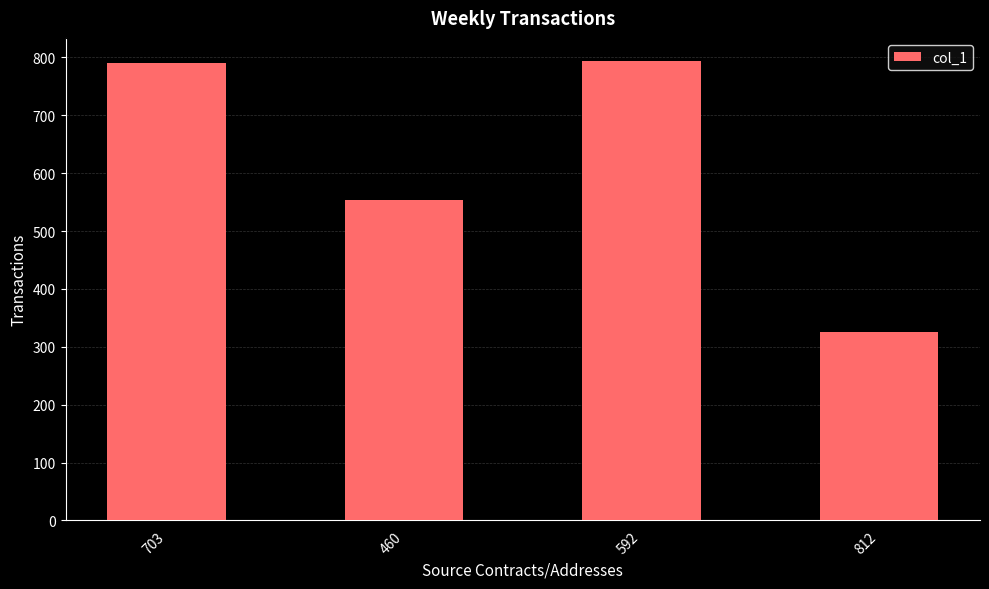

Reading right to left, list all the values displayed in this chart.

812=325	592=794	460=553	703=790